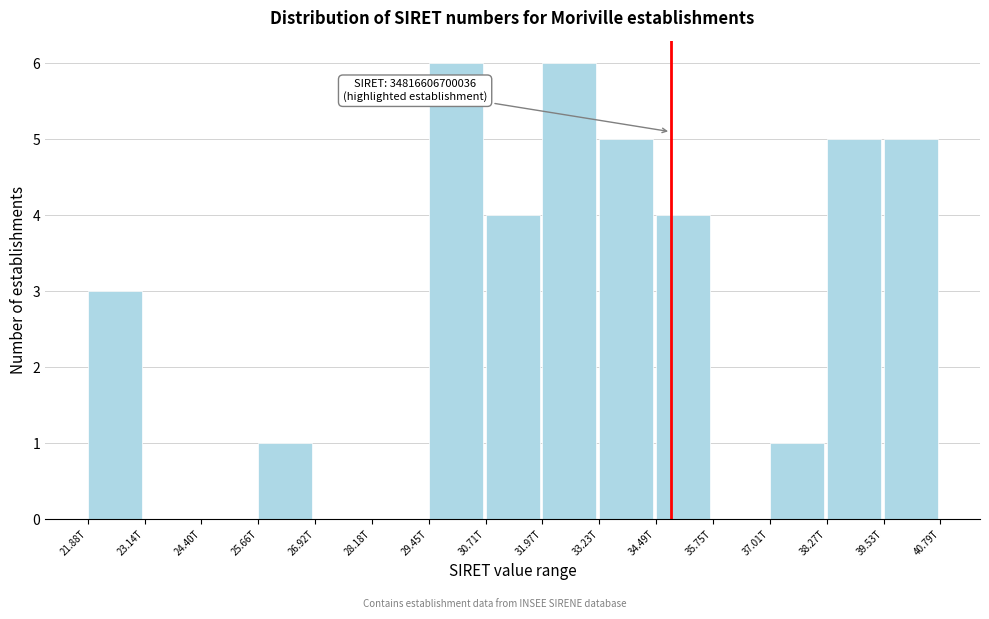

Reading left to right, extract all data points from this chart.

21.88T=3	23.14T=0	24.40T=0	25.66T=1	26.92T=0	28.18T=0	29.45T=6	30.71T=4	31.97T=6	33.23T=5	34.49T=4	35.75T=0	37.01T=1	38.27T=5	39.53T=5